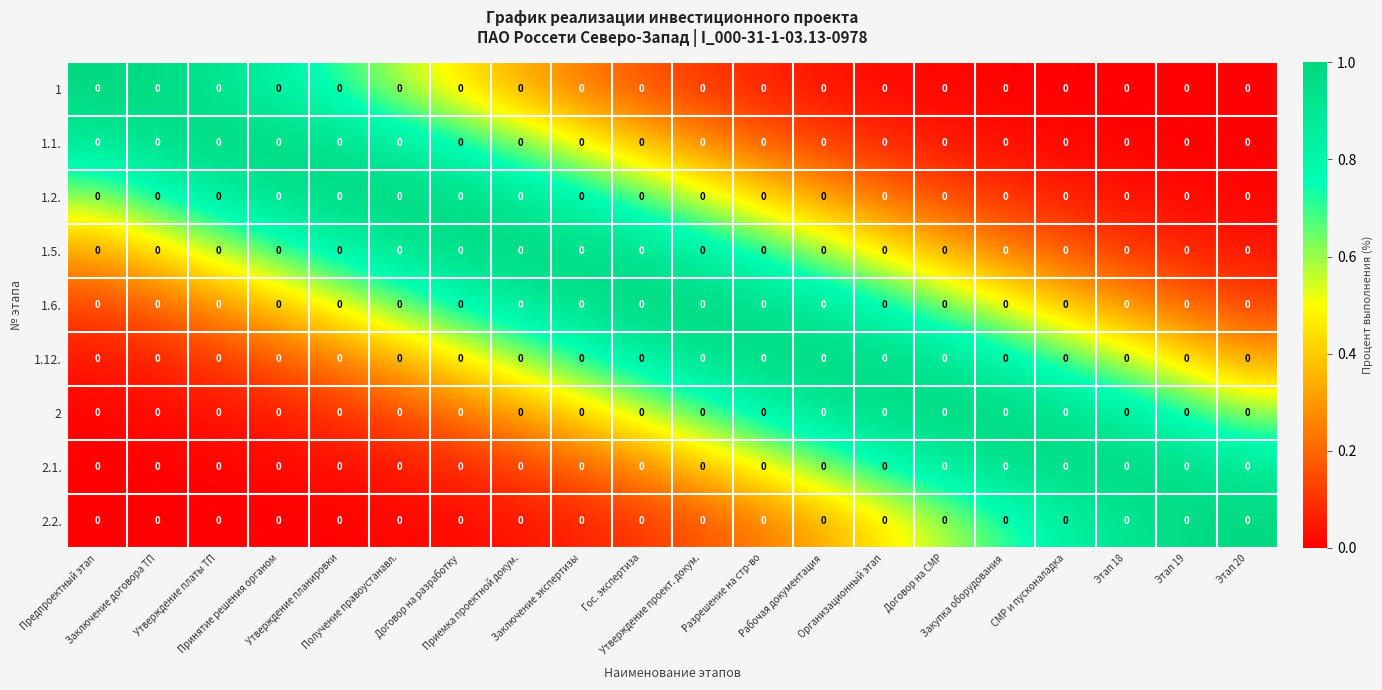

What is the total value across all series at Организационный этап?

4.7